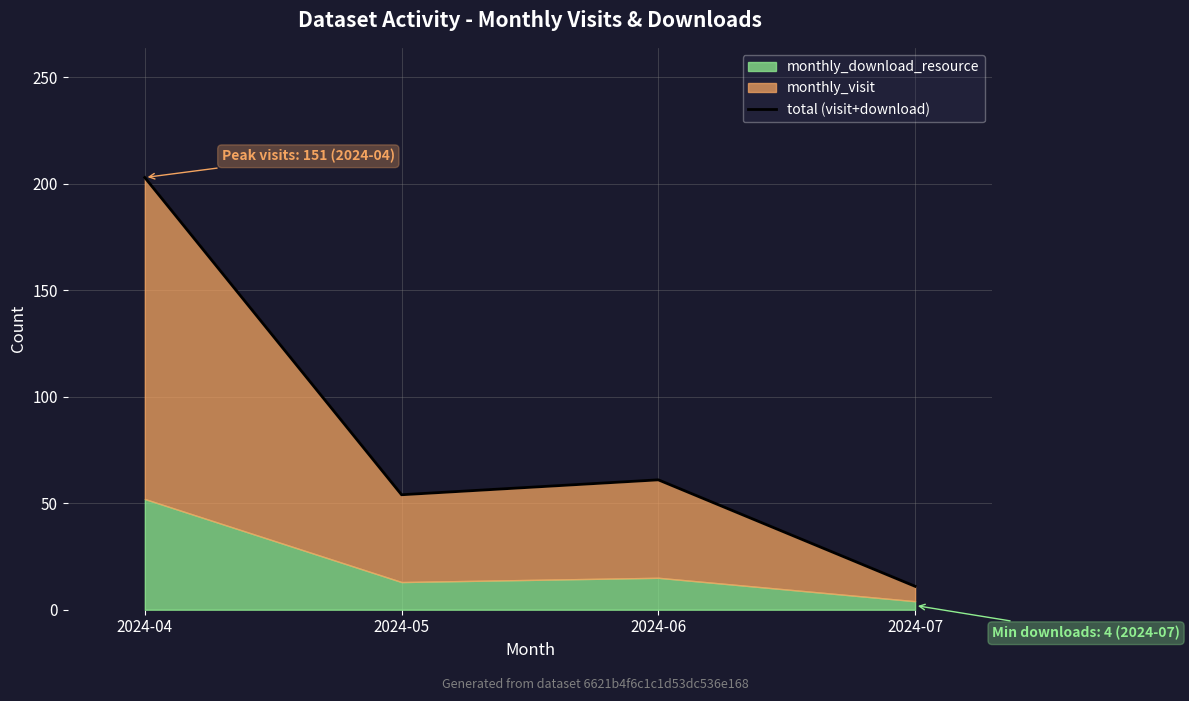

At which category does the chart reach its peak across all series?

2024-04